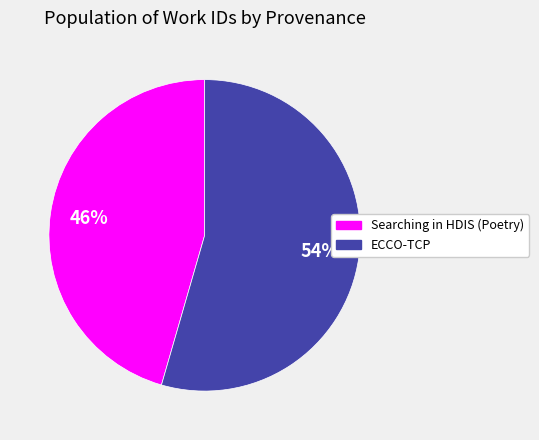

To the nearest percent, what is the combined percentage of ECCO-TCP and Searching in HDIS (Poetry)?

100%